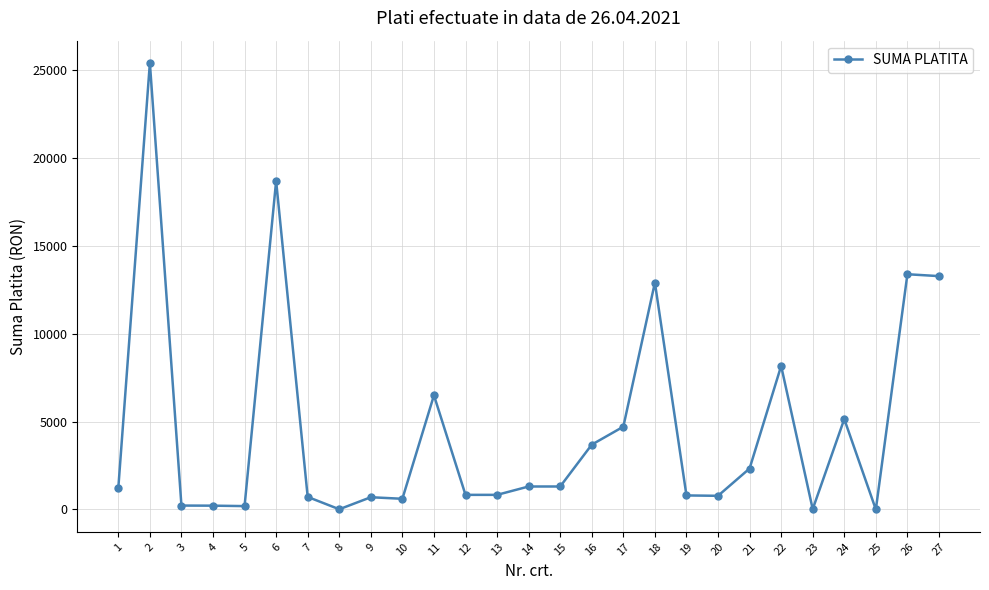

Which label corresponds to the largest value in the chart?

2